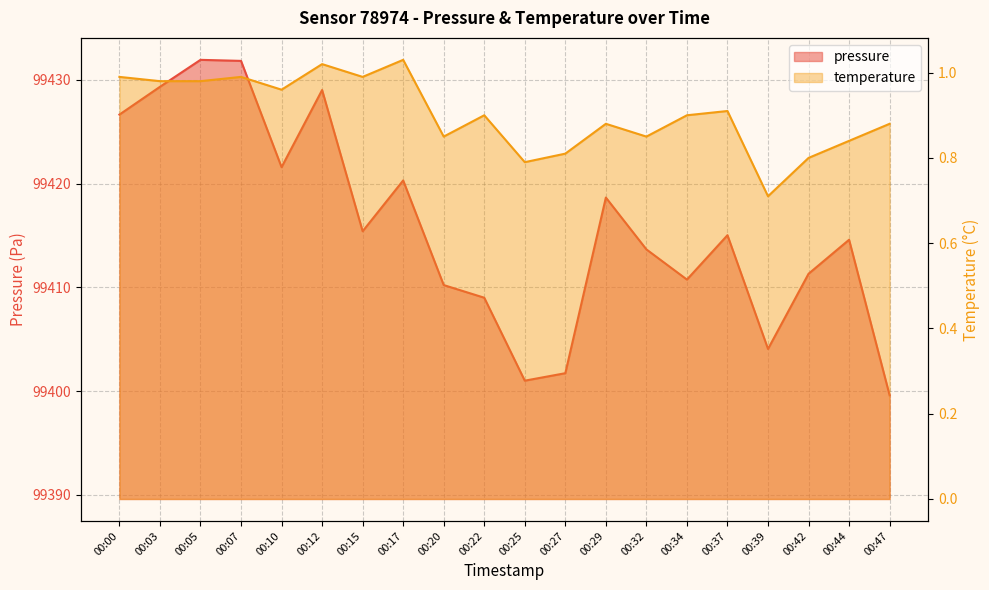

What is the difference between the highest and lowest values at 00:10?

99420.6